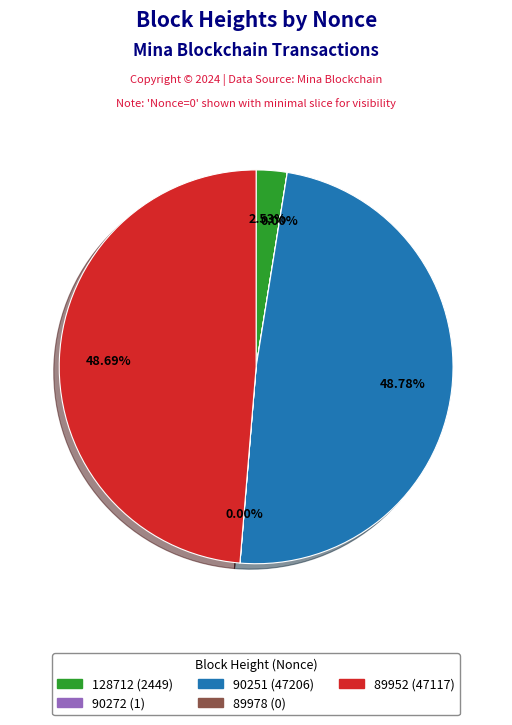

Is there any slice that represents more than half of the pie?

No